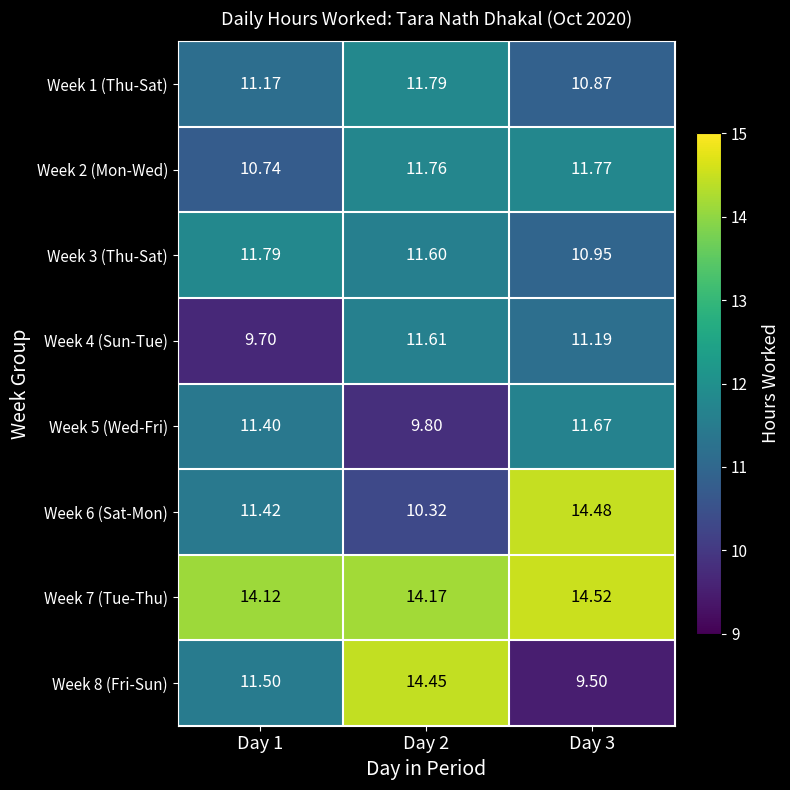

What is the greatest value displayed?

14.5